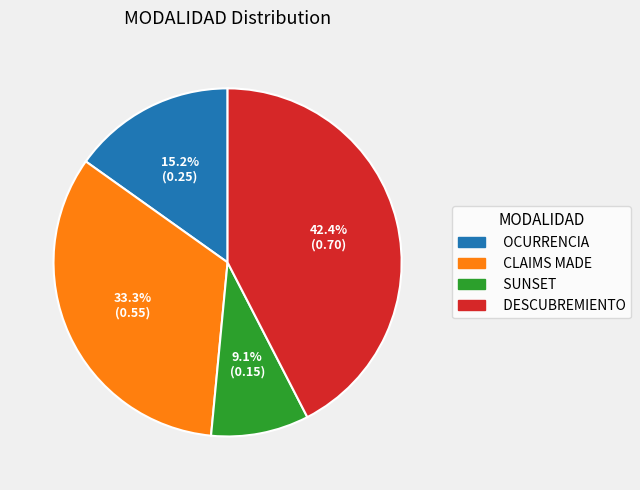

Is it true that OCURRENCIA is 10% of the pie?

False